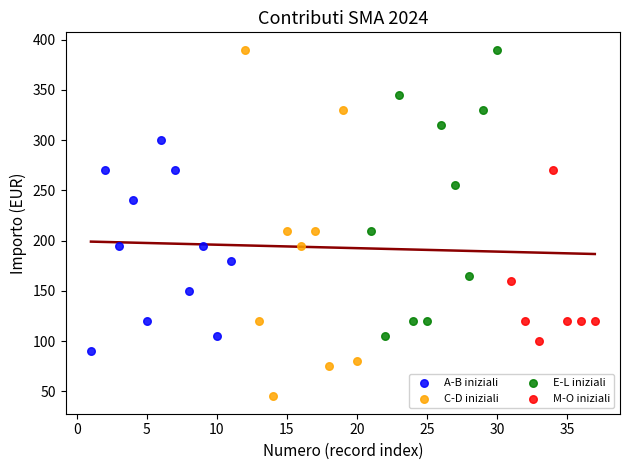

Which series reaches the minimum Y coordinate?

C-D iniziali